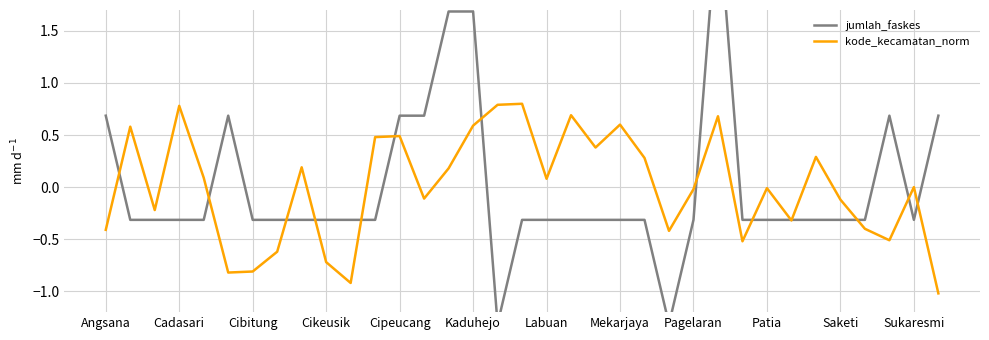

What is the minimum value for kode_kecamatan_norm?

-1.0